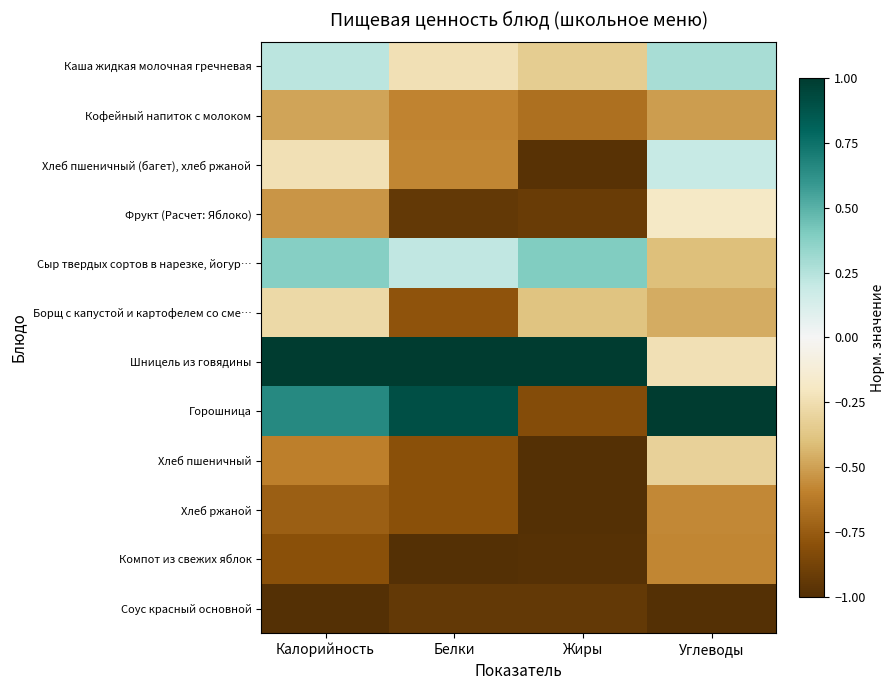

Reading left to right, extract all data points from this chart.

Каша жидкая молочная гречневая: Калорийность=0.2	Белки=-0.2	Жиры=-0.3	Углеводы=0.3
Кофейный напиток с молоком: Калорийность=-0.5	Белки=-0.6	Жиры=-0.7	Углеводы=-0.5
Хлеб пшеничный (багет), хлеб ржаной: Калорийность=-0.2	Белки=-0.6	Жиры=-1.0	Углеводы=0.2
Фрукт (Расчет: Яблоко): Калорийность=-0.5	Белки=-0.9	Жиры=-0.9	Углеводы=-0.2
Сыр твердых сортов в нарезке, йогур…: Калорийность=0.4	Белки=0.2	Жиры=0.4	Углеводы=-0.4
Борщ с капустой и картофелем со сме…: Калорийность=-0.3	Белки=-0.8	Жиры=-0.4	Углеводы=-0.5
Шницель из говядины: Калорийность=1.0	Белки=1.0	Жиры=1.0	Углеводы=-0.2
Горошница: Калорийность=0.6	Белки=0.9	Жиры=-0.8	Углеводы=1.0
Хлеб пшеничный: Калорийность=-0.6	Белки=-0.8	Жиры=-1.0	Углеводы=-0.3
Хлеб ржаной: Калорийность=-0.7	Белки=-0.8	Жиры=-1.0	Углеводы=-0.6
Компот из свежих яблок: Калорийность=-0.8	Белки=-1.0	Жиры=-1.0	Углеводы=-0.6
Соус красный основной: Калорийность=-1.0	Белки=-0.9	Жиры=-0.9	Углеводы=-1.0